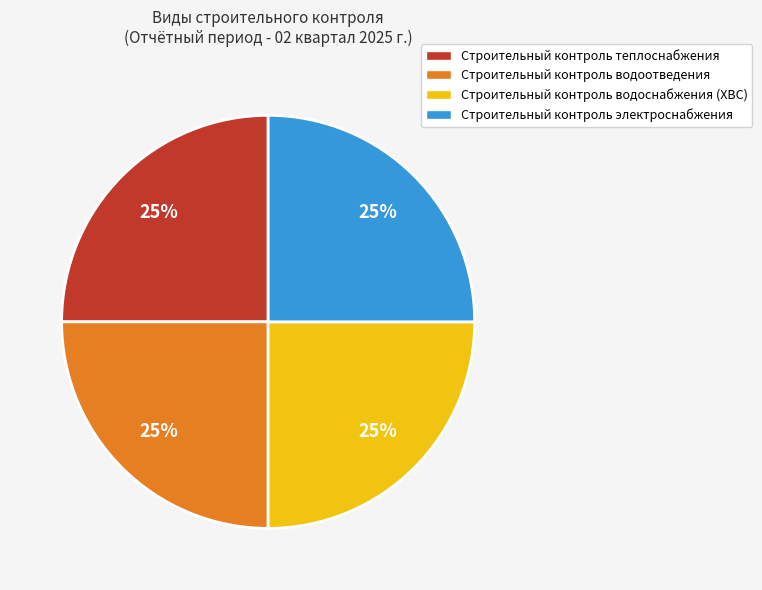

How many slices are in this pie chart?

4